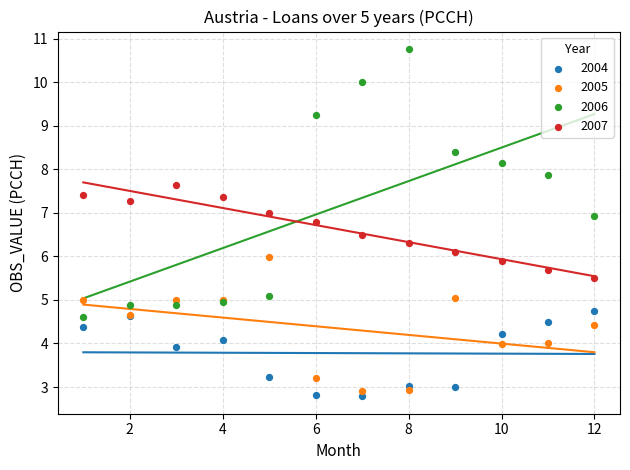

What is the X range (max minus min) for the scatter plot?

11.0